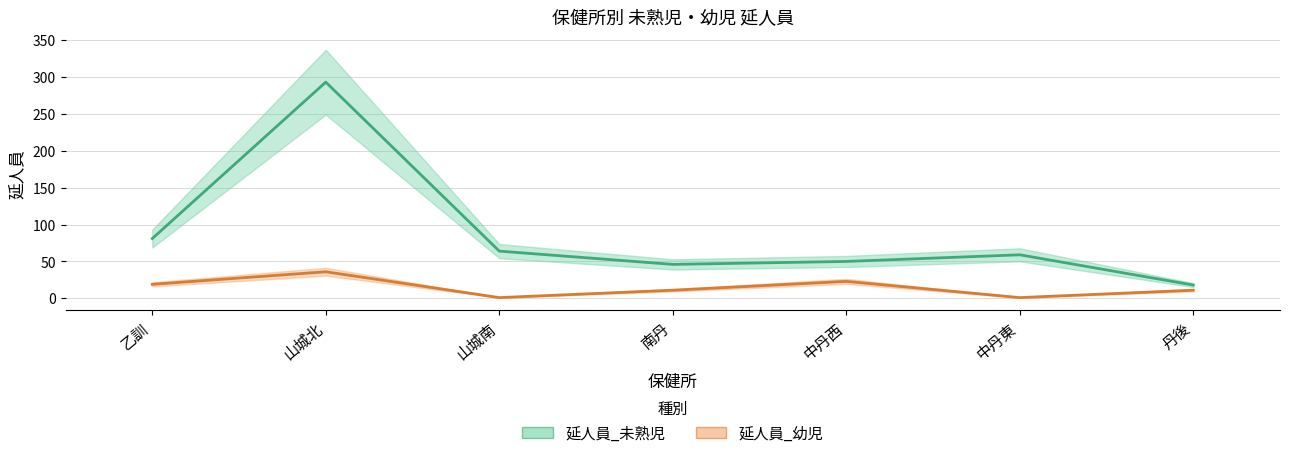

Reading left to right, what are all the values shown in this chart?

延人員_未熟児: 乙訓=81	山城北=293	山城南=64	南丹=46	中丹西=50	中丹東=59	丹後=18
延人員_幼児: 乙訓=19	山城北=36	山城南=1	南丹=11	中丹西=23	中丹東=1	丹後=11